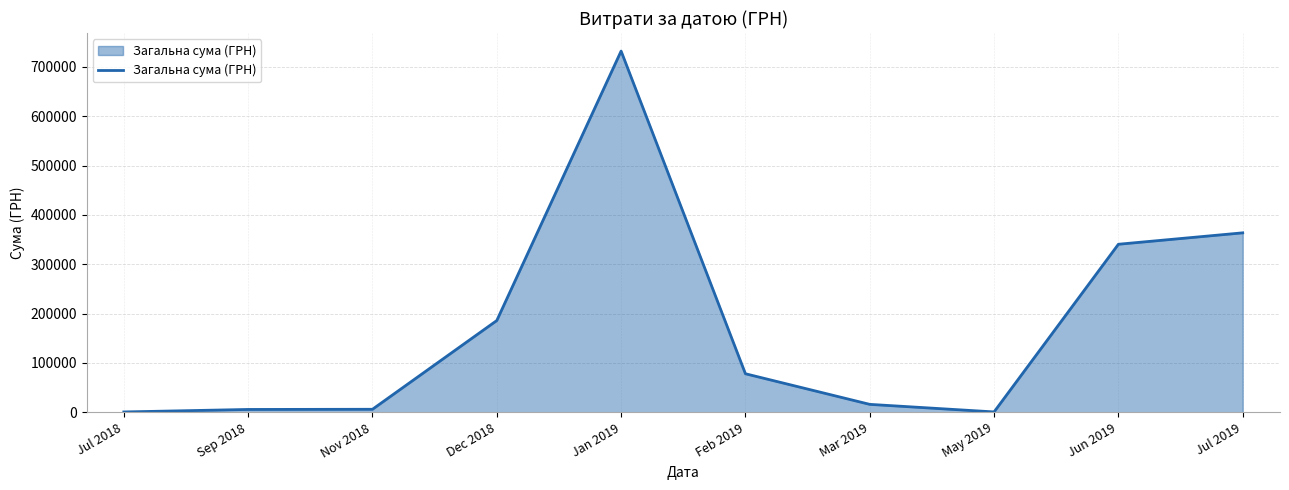

What is the difference between the values at Jun 2019 and Jul 2019?

23144.1